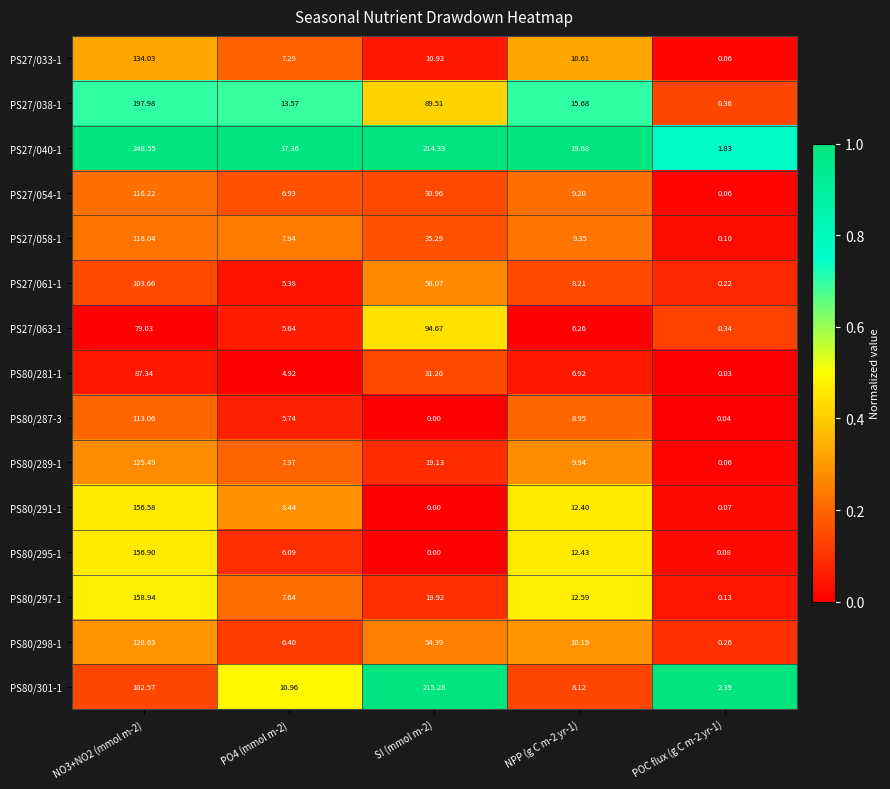

Is the value of PS80/297-1 at NPP (g C m-2 yr-1) greater than the value of PS80/287-3 at SI (mmol m-2)?

Yes